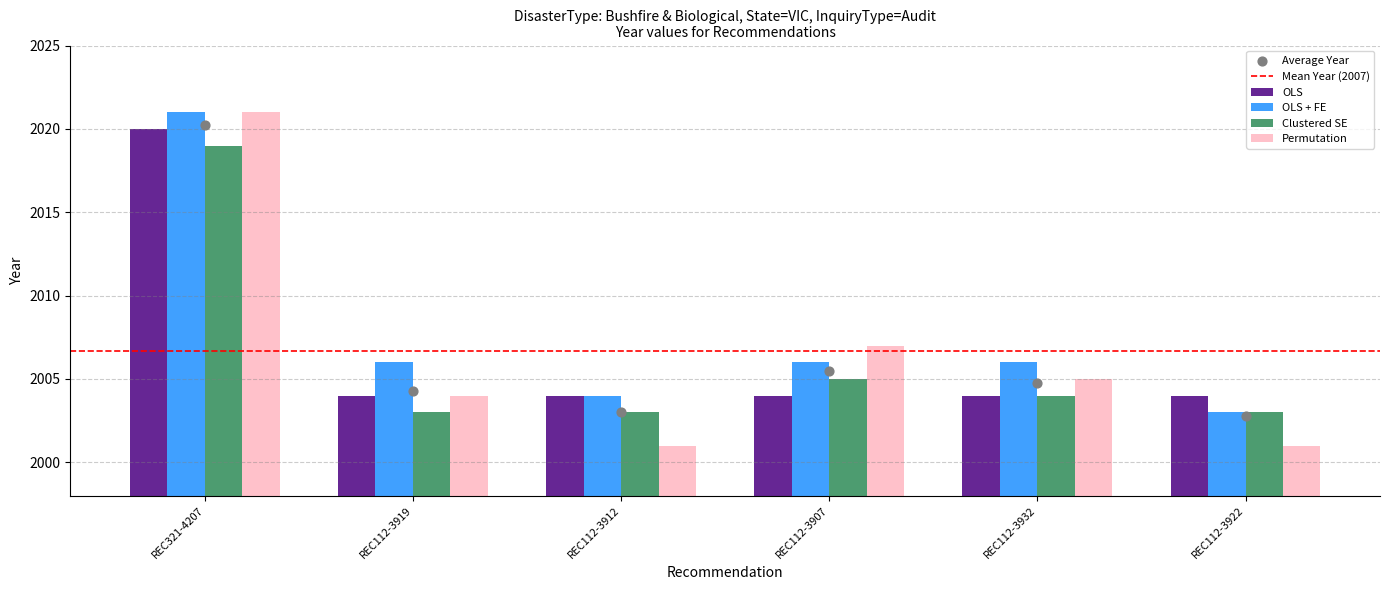

What is the ratio of the value at REC112-3919 to the value at REC321-4207?

1.0